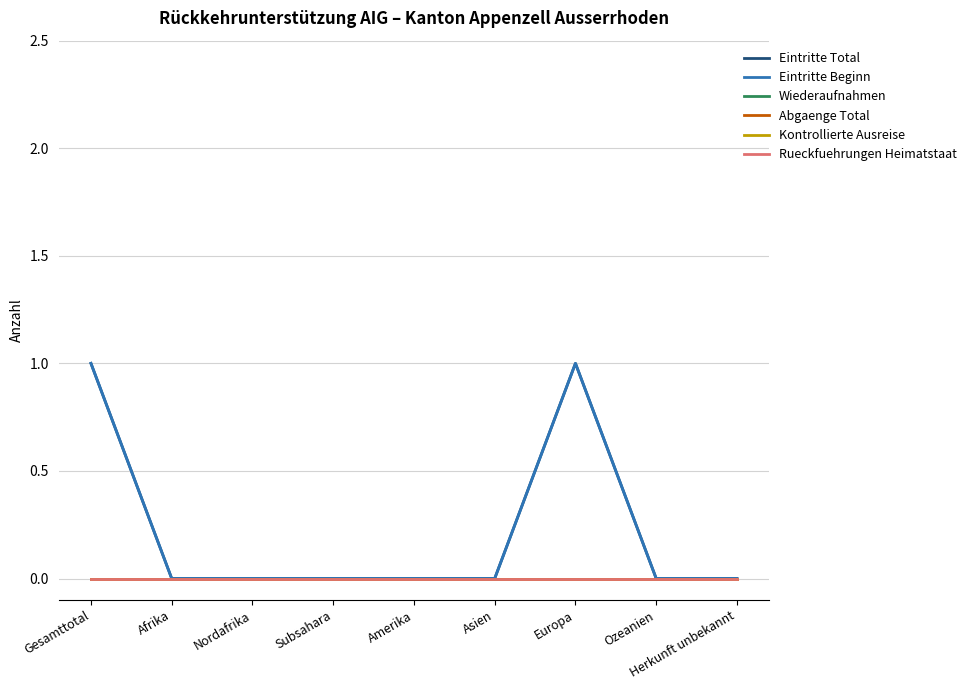

What position from the right is Gesamttotal?

9